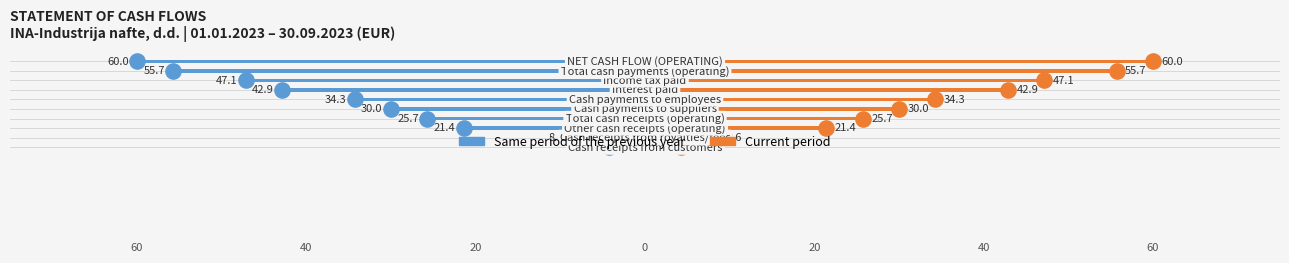

Which series reaches the minimum Y coordinate?

Same period of the previous year